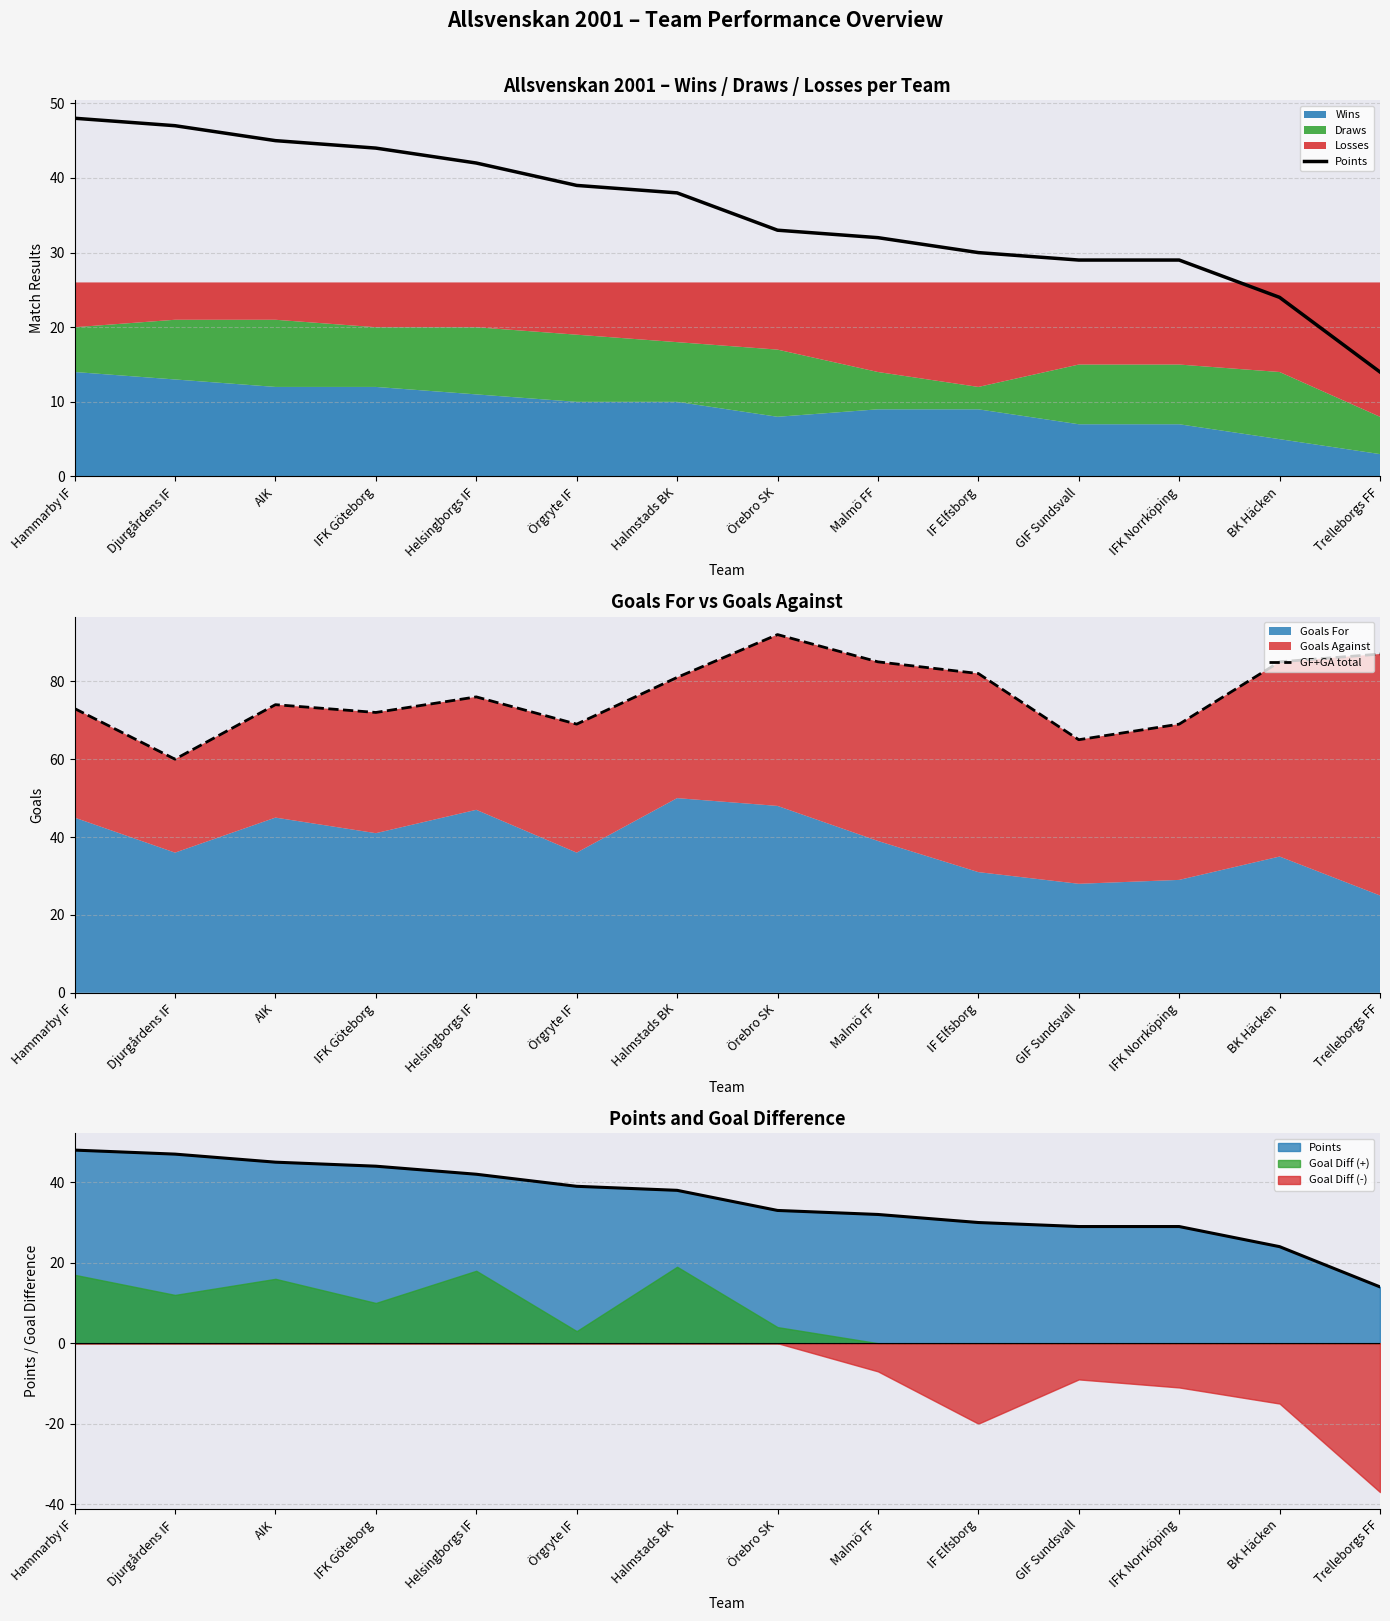

Between Helsingborgs IF and IFK Norrköping, which series saw the biggest shift?

Points